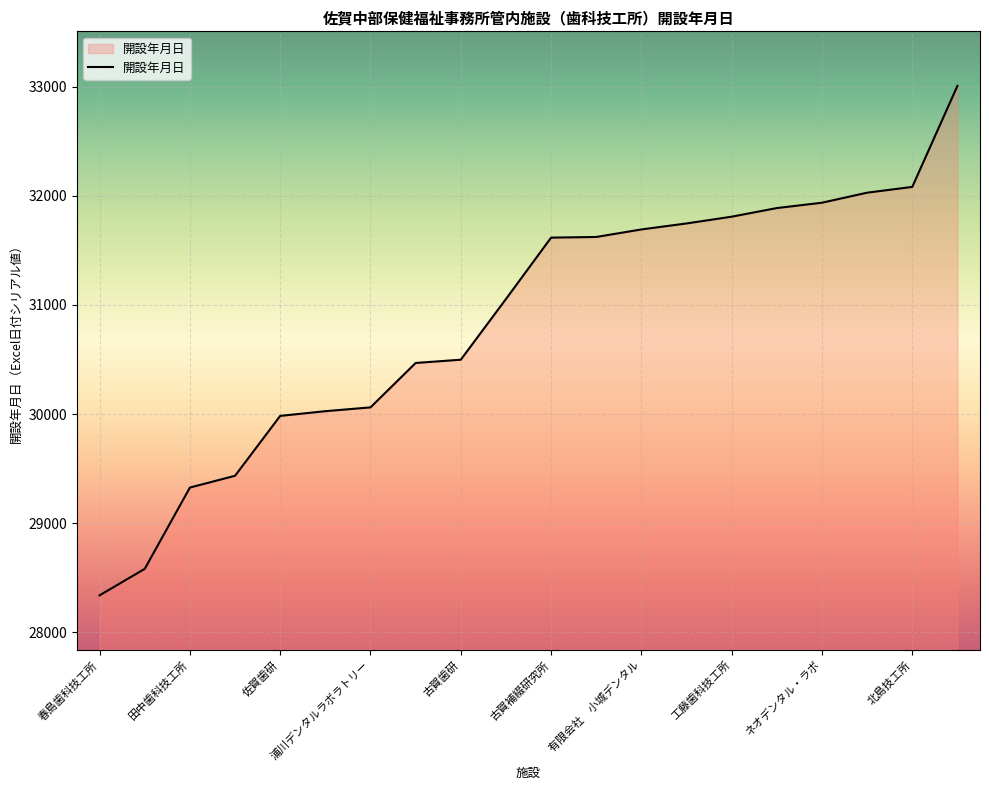

What is the smallest value displayed?

28338